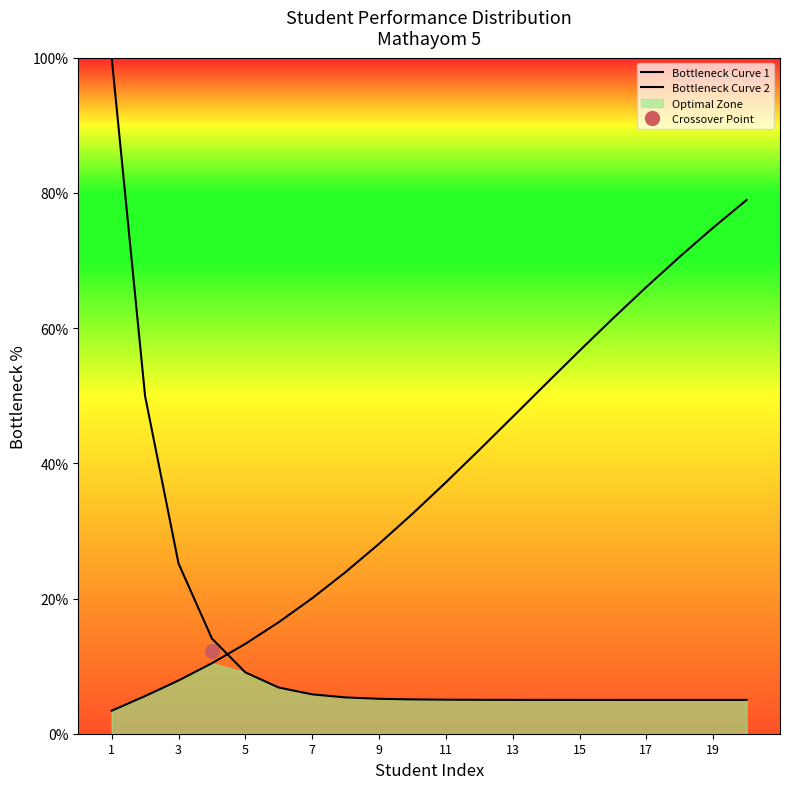

Which category has the highest value across all series?

1